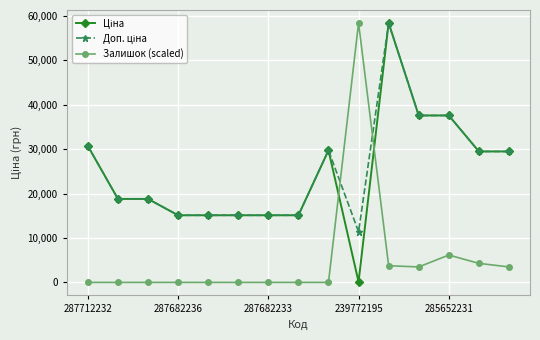

What is the greatest value displayed?

58426.5